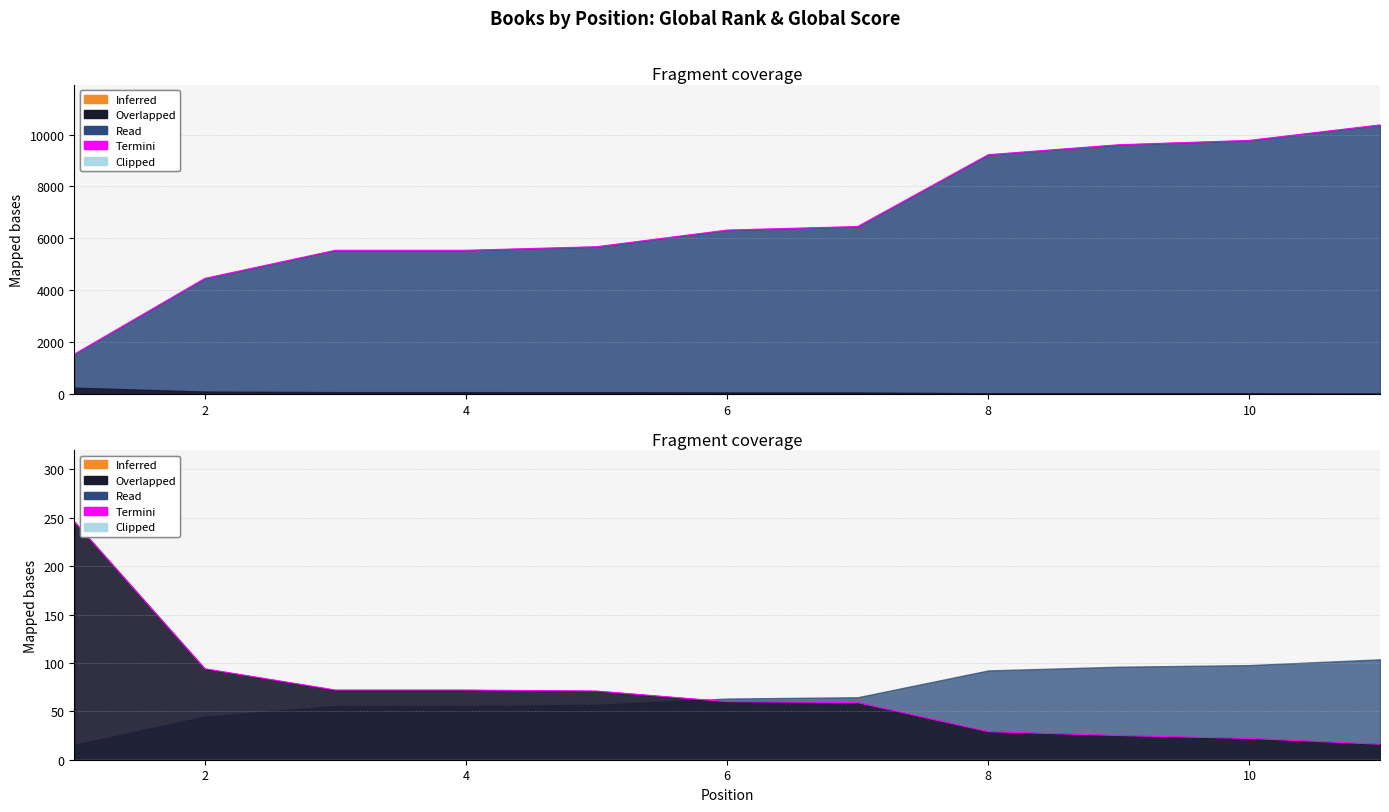

List the series in order of their overall mean, lowest first.

Global Score, Global Rank